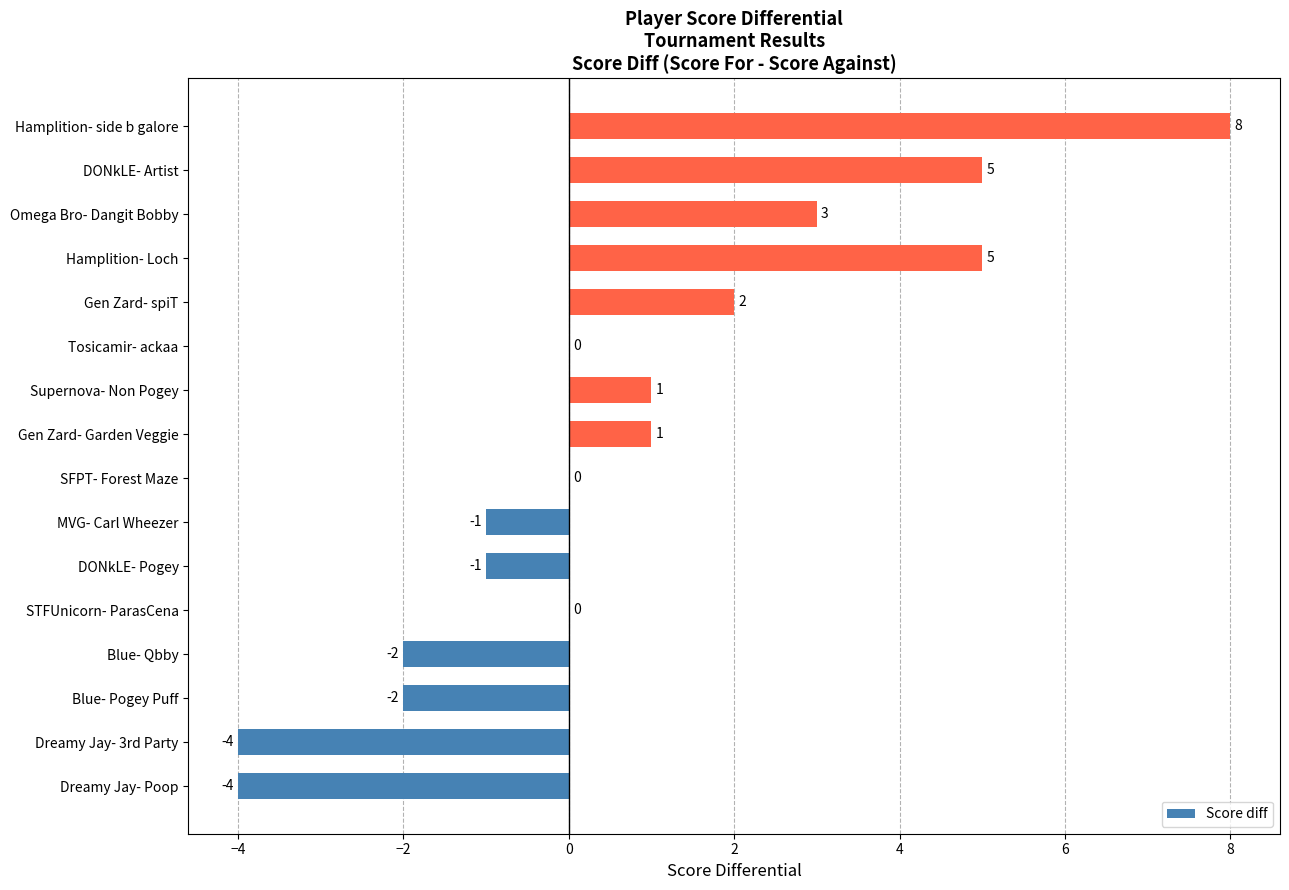

Reading top to bottom, what are all the values shown in this chart?

Hamplition- side b galore=8	DONkLE- Artist=5	Omega Bro- Dangit Bobby=3	Hamplition- Loch=5	Gen Zard- spiT=2	Tosicamir- ackaa=0	Supernova- Non Pogey=1	Gen Zard- Garden Veggie=1	SFPT- Forest Maze=0	MVG- Carl Wheezer=-1	DONkLE- Pogey=-1	STFUnicorn- ParasCena=0	Blue- Qbby=-2	Blue- Pogey Puff=-2	Dreamy Jay- 3rd Party=-4	Dreamy Jay- Poop=-4